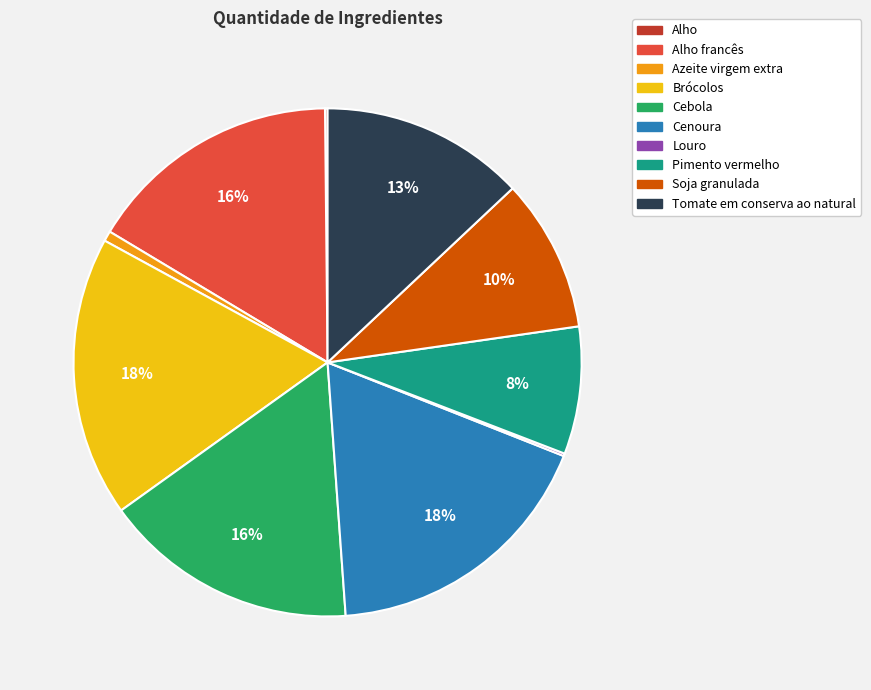

Is there any slice that represents more than half of the pie?

No